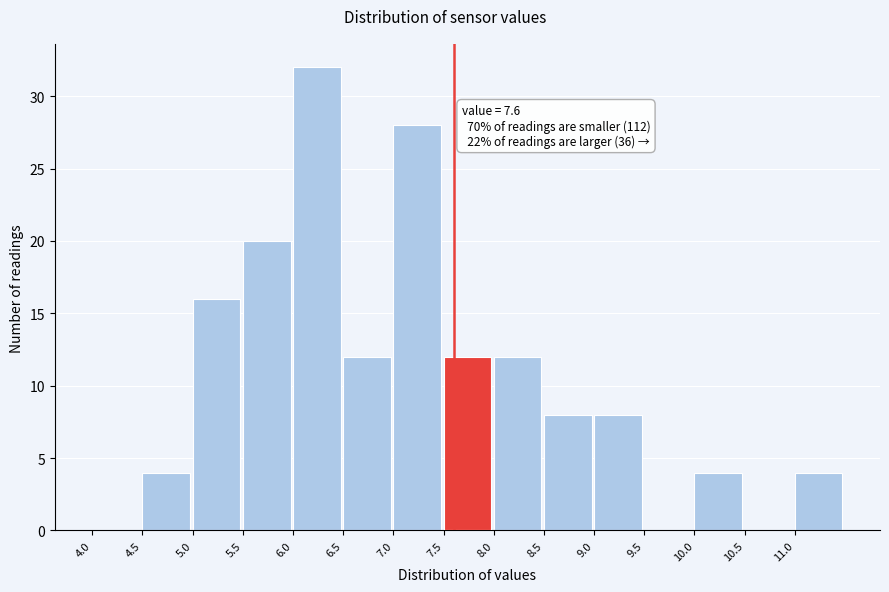

Over which range of the x-axis is the bar tallest?

6.0 to 6.5